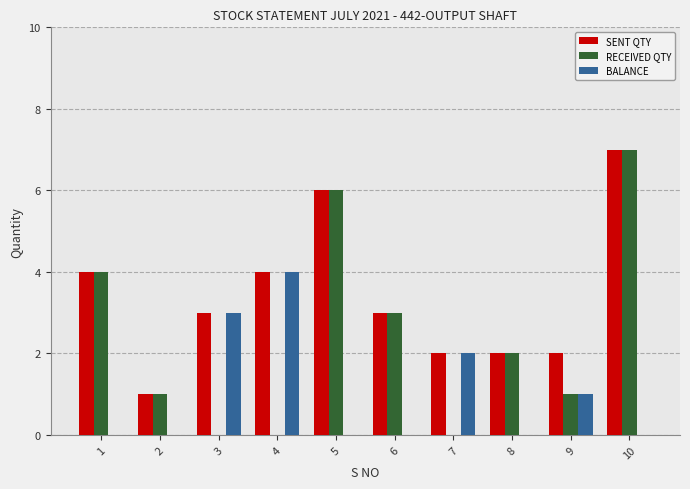

The SENT QTY series shows 2 at 7. True or false?

True